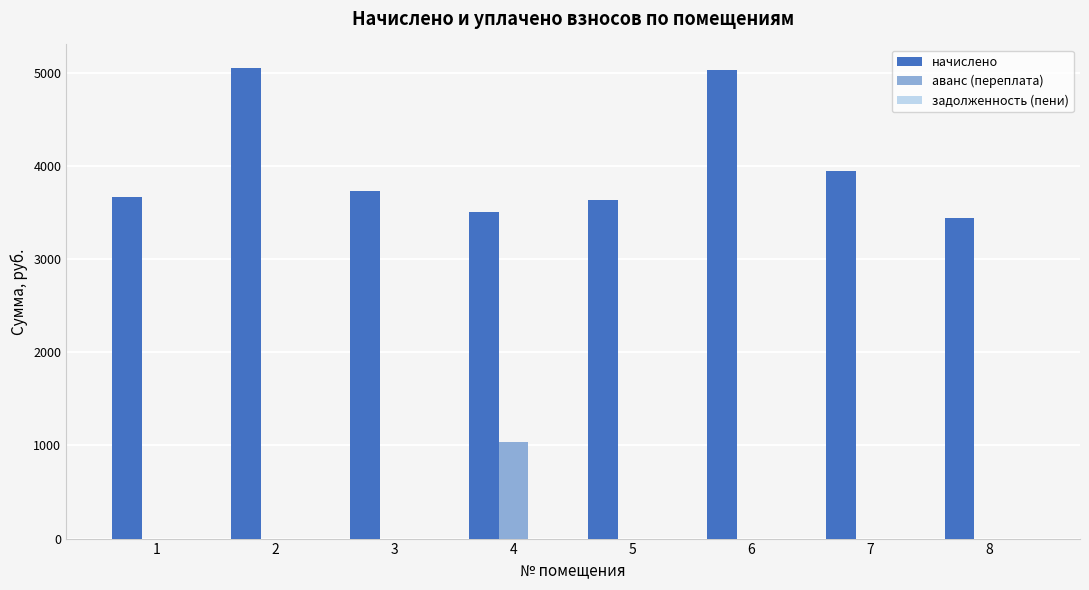

What is the total value across all series at 3?

3734.3